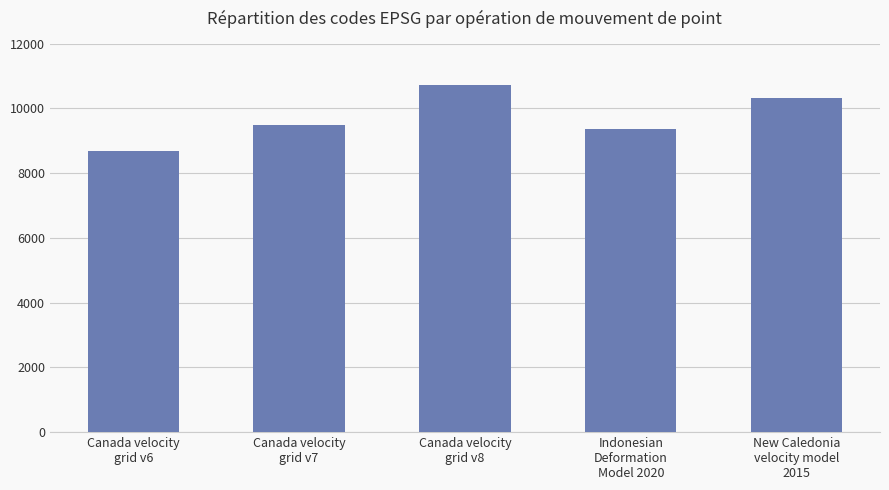

What is the label of the 1st bar from the left?

Canada velocity
grid v6